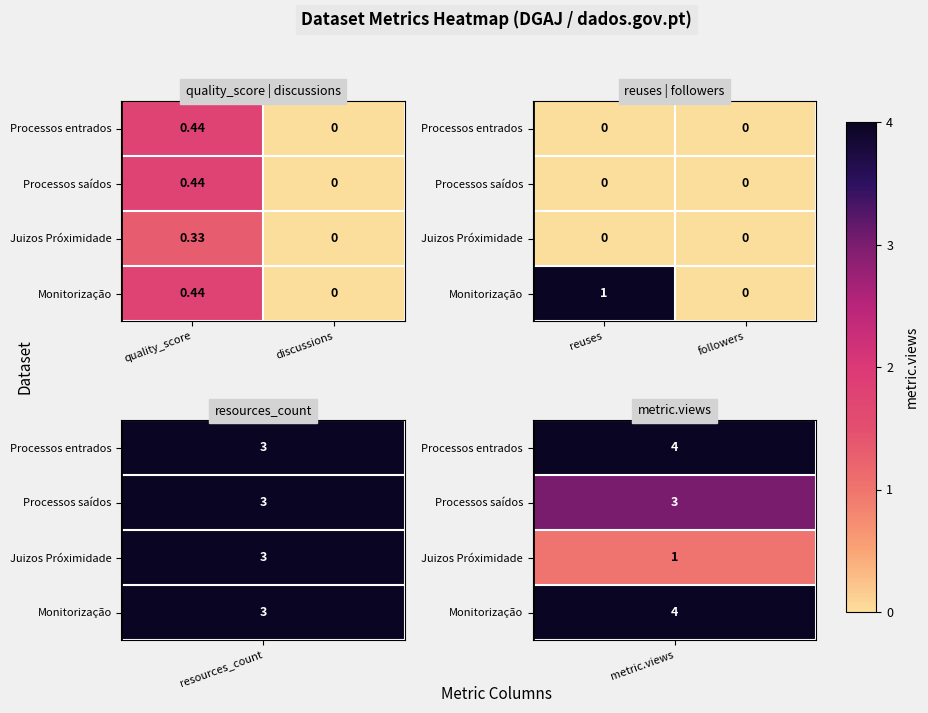

At how many categories does at least one series exceed 0?

1